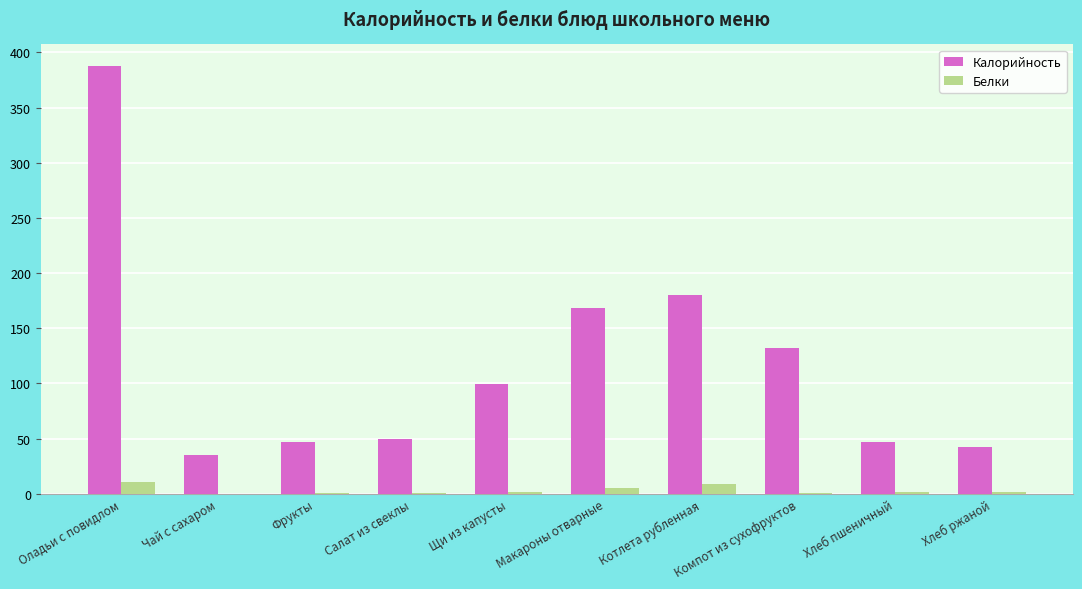

What is the sum of the Калорийность values at Оладьи с повидлом and Хлеб пшеничный?

434.5